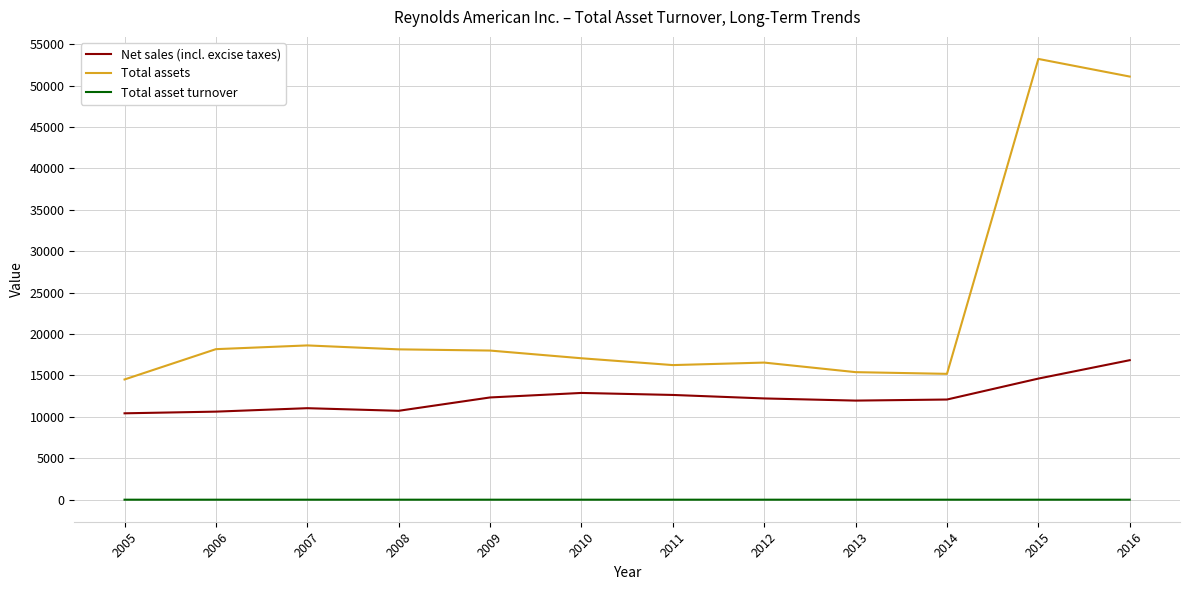

What is the sum of all Total asset turnover values?

7.6